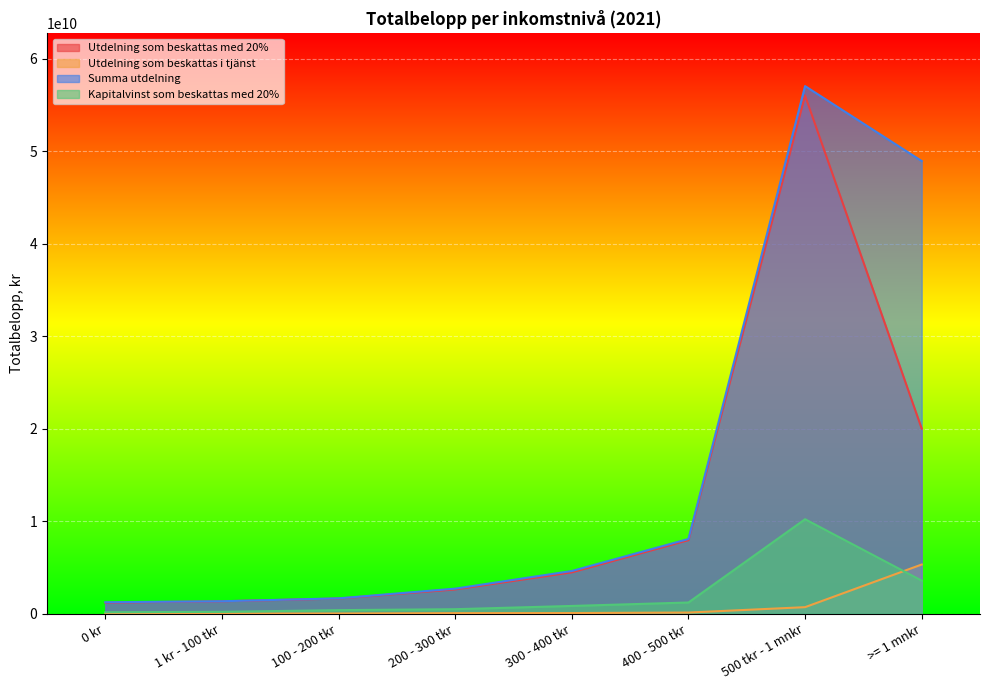

Read the Summa utdelning value at 100 - 200 tkr.

1653543467.5